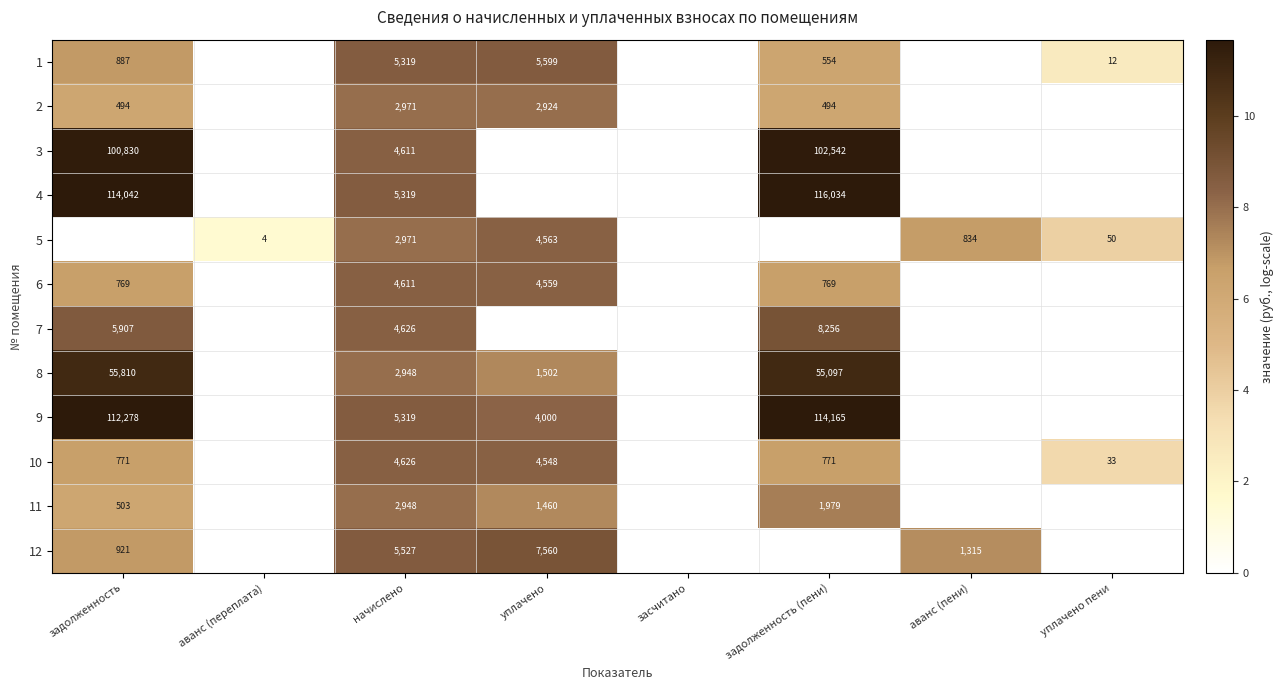

True or false: 9 has a value of 5319 at начислено.

True